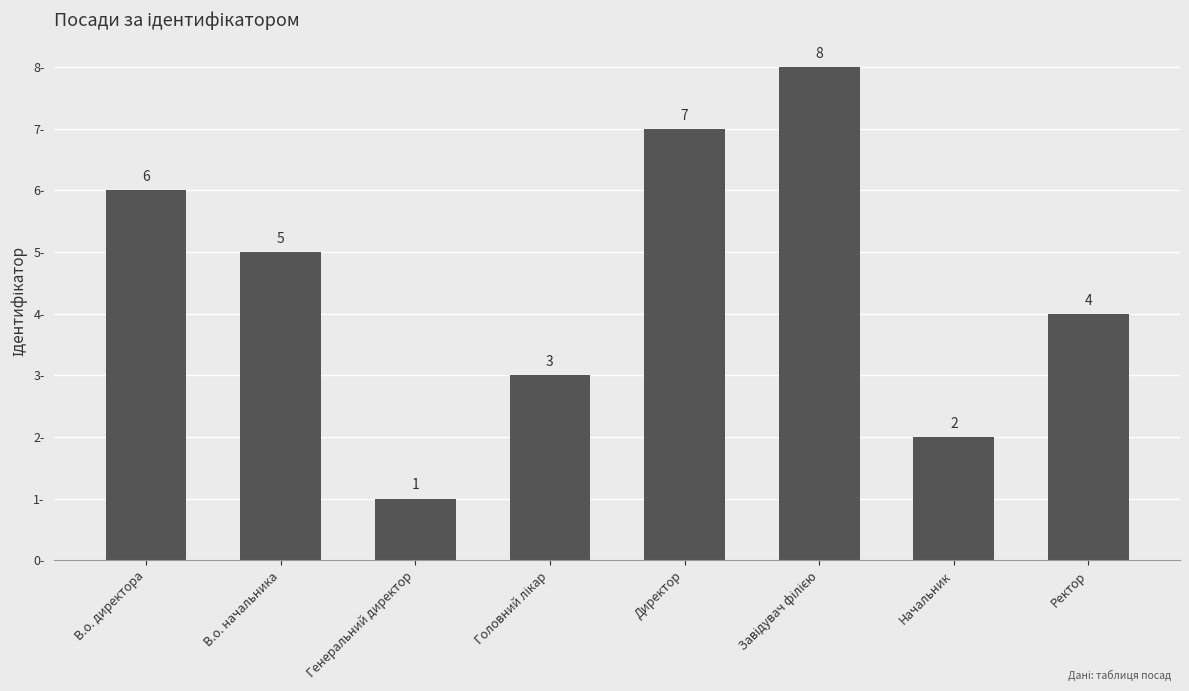

Are the bars horizontal?

No